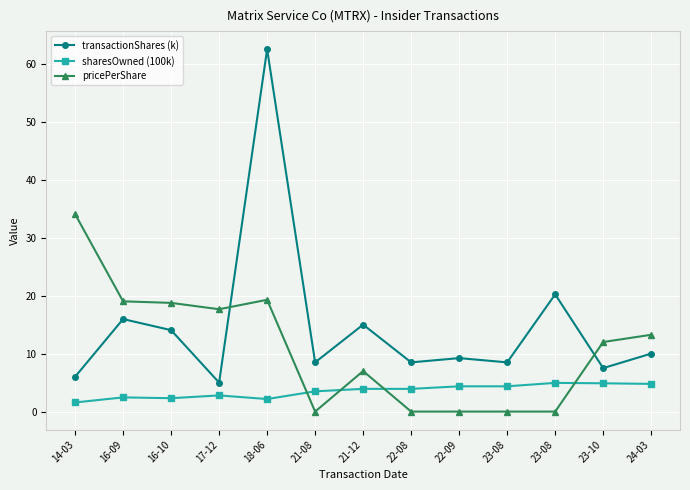

Between 16-09 and 24-03, which series saw the biggest shift?

transactionShares (k)